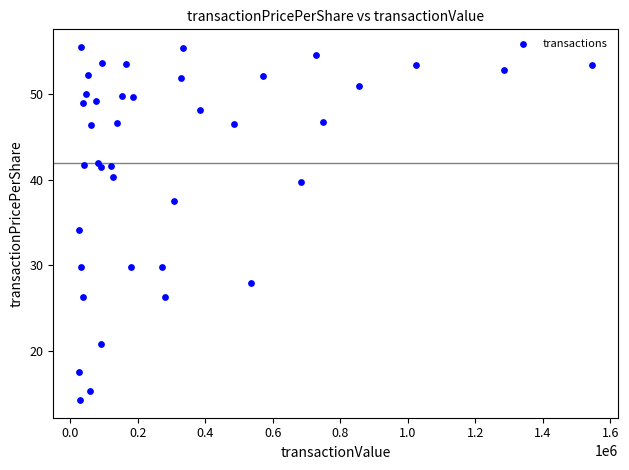

What is the range of X values (max minus min)?

1519364.0